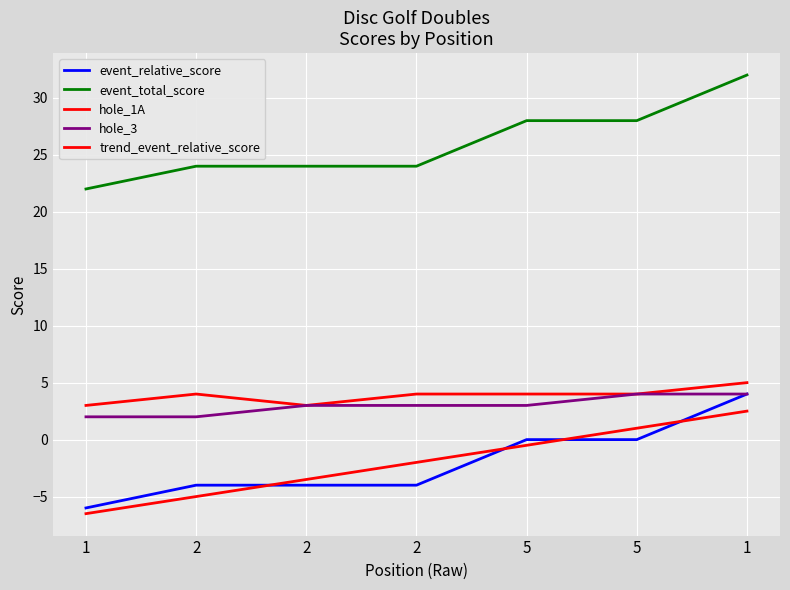

What is the difference between the maximum and minimum values in the hole_3 series?

2.0